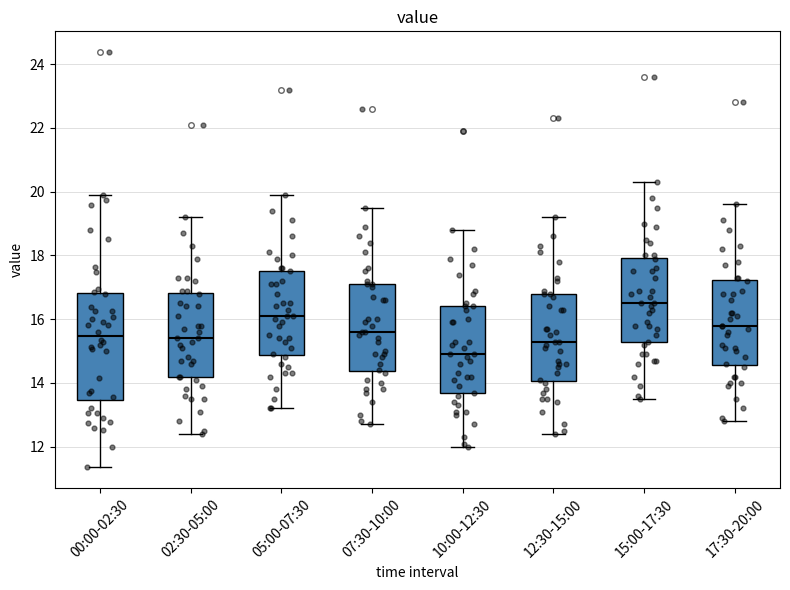

Reading left to right, read every box against the y-axis: the position of its median line, the range the box covers, and the ends of its whiskers. The values are not printed on the chart, so give them approximately, as read against the axis.

00:00-02:30: median 15.4, box 13.4 to 16.8, whiskers 11.4 to 20.0
02:30-05:00: median 15.4, box 14.2 to 16.8, whiskers 12.4 to 19.2
05:00-07:30: median 16.2, box 14.8 to 17.6, whiskers 13.2 to 20.0
07:30-10:00: median 15.6, box 14.4 to 17.2, whiskers 12.8 to 19.6
10:00-12:30: median 15.0, box 13.6 to 16.4, whiskers 12.0 to 18.8
12:30-15:00: median 15.4, box 14.0 to 16.8, whiskers 12.4 to 19.2
15:00-17:30: median 16.6, box 15.2 to 18.0, whiskers 13.6 to 20.4
17:30-20:00: median 15.8, box 14.6 to 17.2, whiskers 12.8 to 19.6